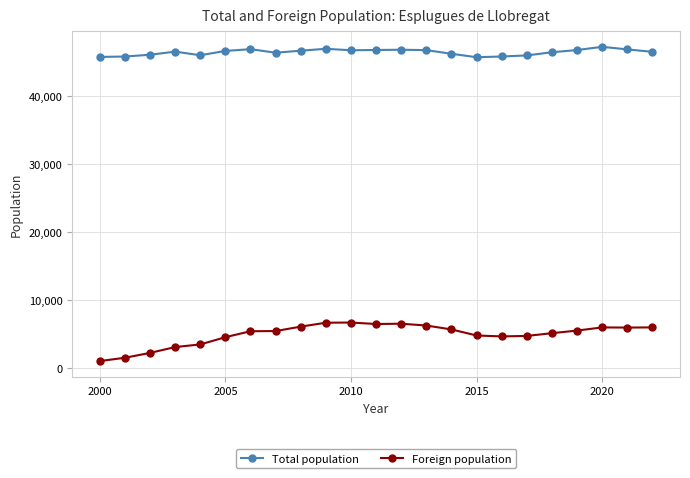

What is the value of the Foreign population point at the 14th from the left?

6244